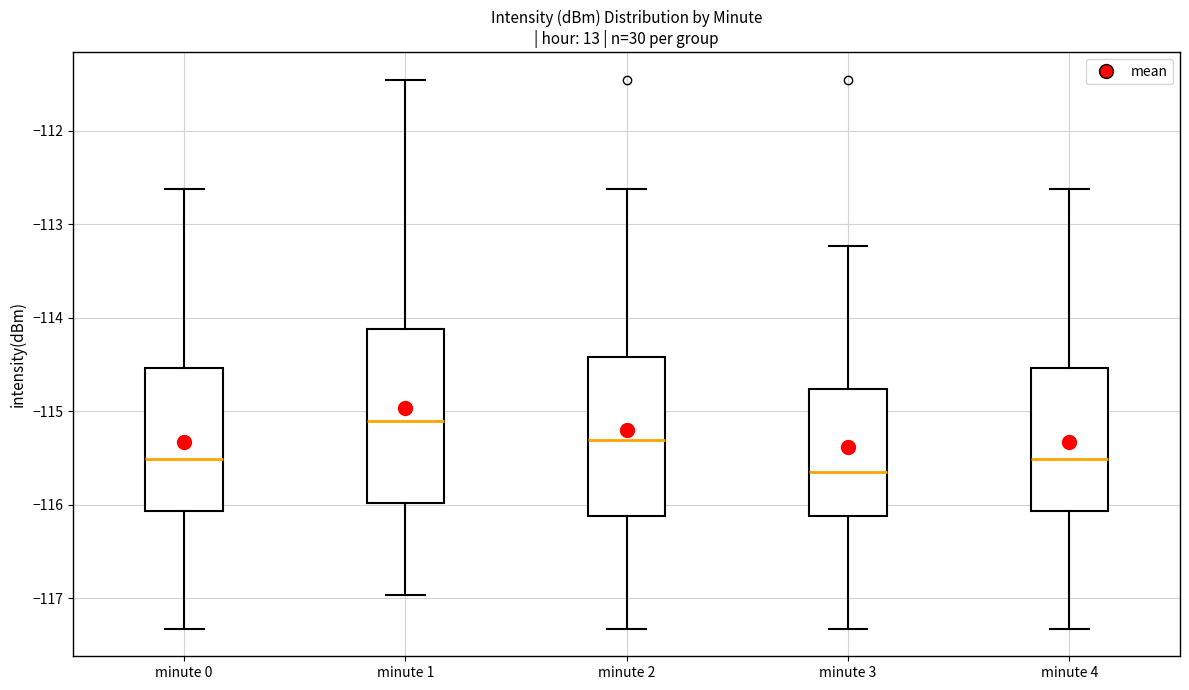

Which box has the lowest median line?

minute 3